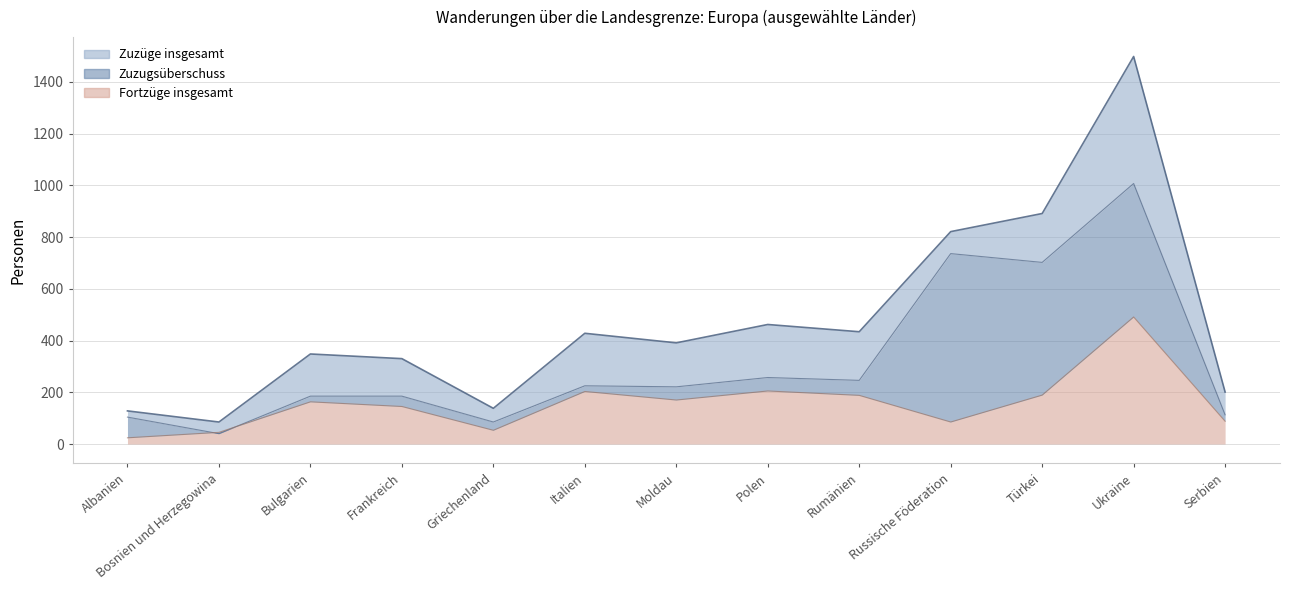

In Zuzüge insgesamt, how many points are lower than both neighbors (excluding endpoints)?

4